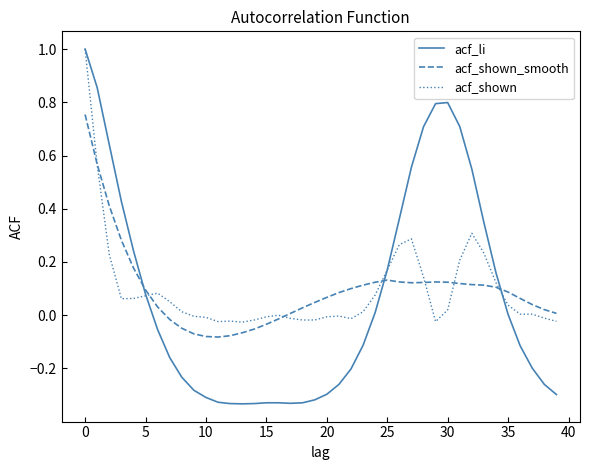

What is the maximum value for acf_shown?

1.0